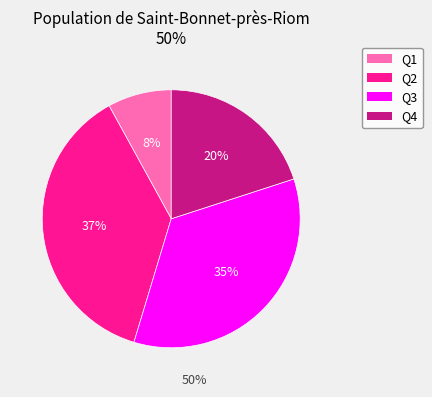

Is Q4 the majority of the pie?

No